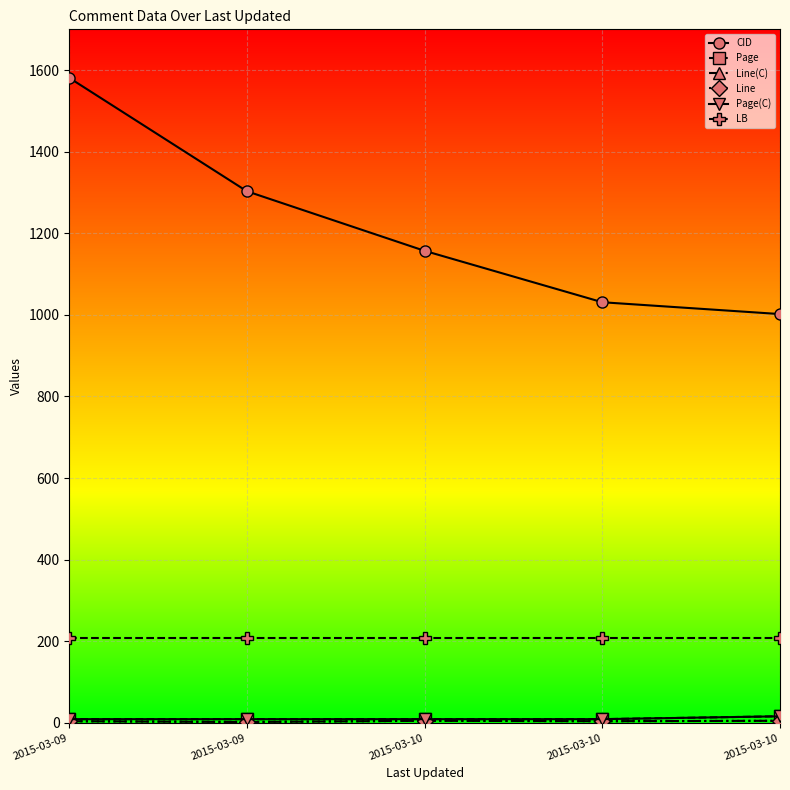

Reading left to right, extract all data points from this chart.

CID: 2015-03-09=1581.0	2015-03-09=1303.0	2015-03-10=1157.0	2015-03-10=1031.0	2015-03-10=1002.0
Page: 2015-03-09=9.0	2015-03-09=9.0	2015-03-10=9.1	2015-03-10=9.0	2015-03-10=16.1
Line(C): 2015-03-09=4.0	2015-03-09=2.0	2015-03-10=5.0	2015-03-10=4.0	2015-03-10=5.0
Line: 2015-03-09=4.0	2015-03-09=2.0	2015-03-10=5.0	2015-03-10=4.0	2015-03-10=5.0
Page(C): 2015-03-09=9.0	2015-03-09=9.0	2015-03-10=9.0	2015-03-10=9.0	2015-03-10=16.0
LB: 2015-03-09=208.0	2015-03-09=208.0	2015-03-10=208.0	2015-03-10=208.0	2015-03-10=208.0